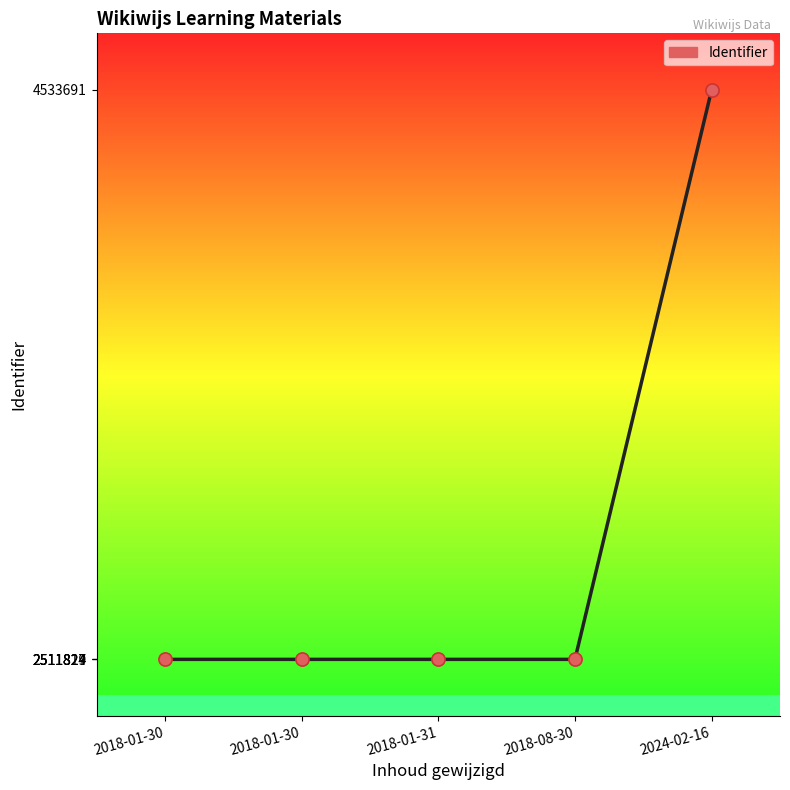

What is the change in value from 2018-01-30 to 2018-08-30?

+3